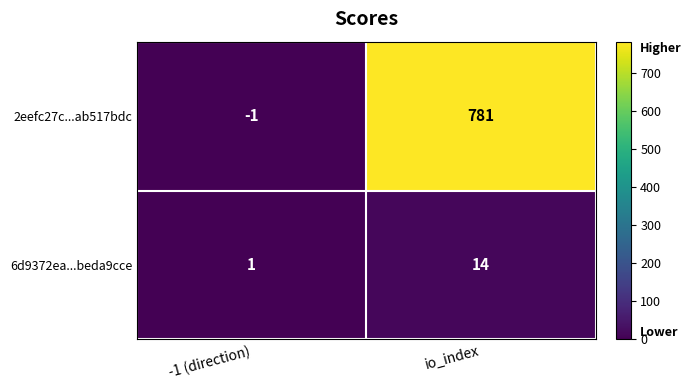

What is the sum of all 6d9372ea...beda9cce values?

15